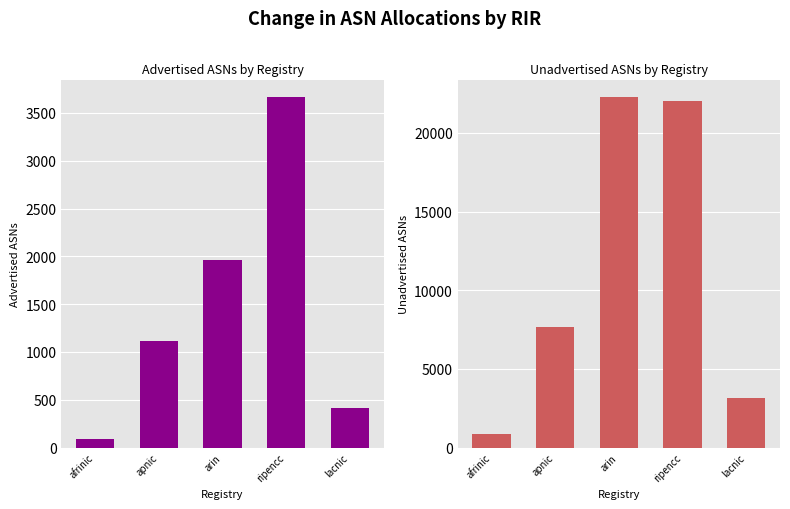

What value does the Advertised ASNs series have at arin, to the nearest 50?

1950